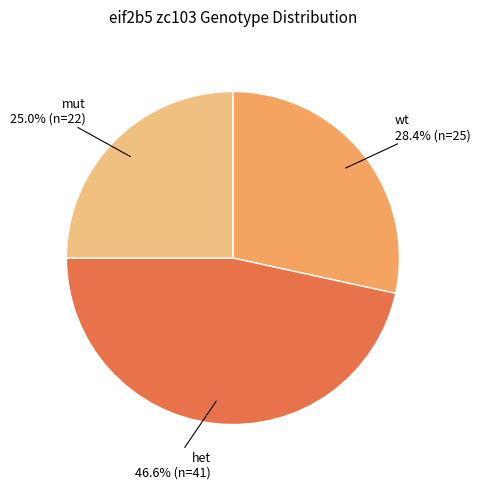

Is there any slice that represents more than half of the pie?

No